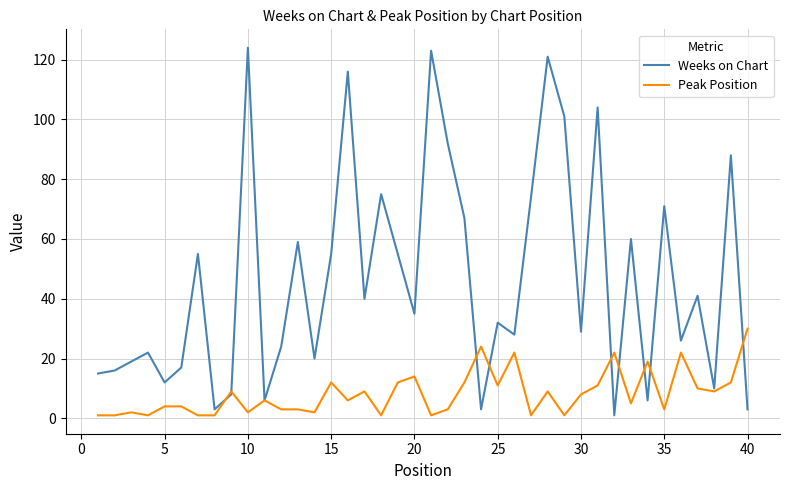

Reading right to left, extract all data points from this chart.

Weeks on Chart: 3	88	10	41	26	71	6	60	1	104	29	101	121	74	28	32	3	67	92	123	35	55	75	40	116	55	20	59	24	6	124	8	3	55	17	12	22	19	16	15
Peak Position: 30	12	9	10	22	3	19	5	22	11	8	1	9	1	22	11	24	12	3	1	14	12	1	9	6	12	2	3	3	6	2	9	1	1	4	4	1	2	1	1